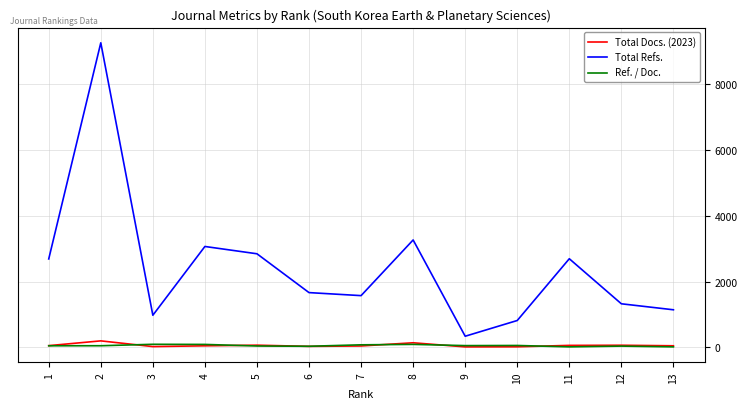

Which series has the widest spread of values?

Total Refs.